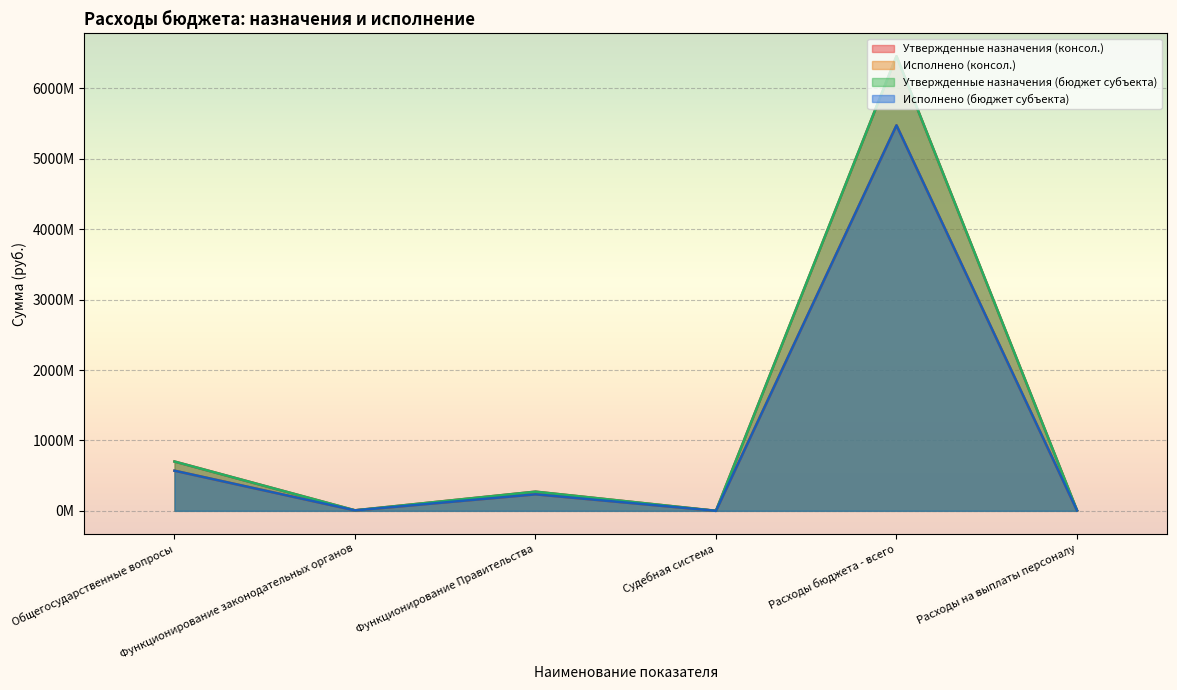

What is the label of the 3rd point from the right?

Судебная система